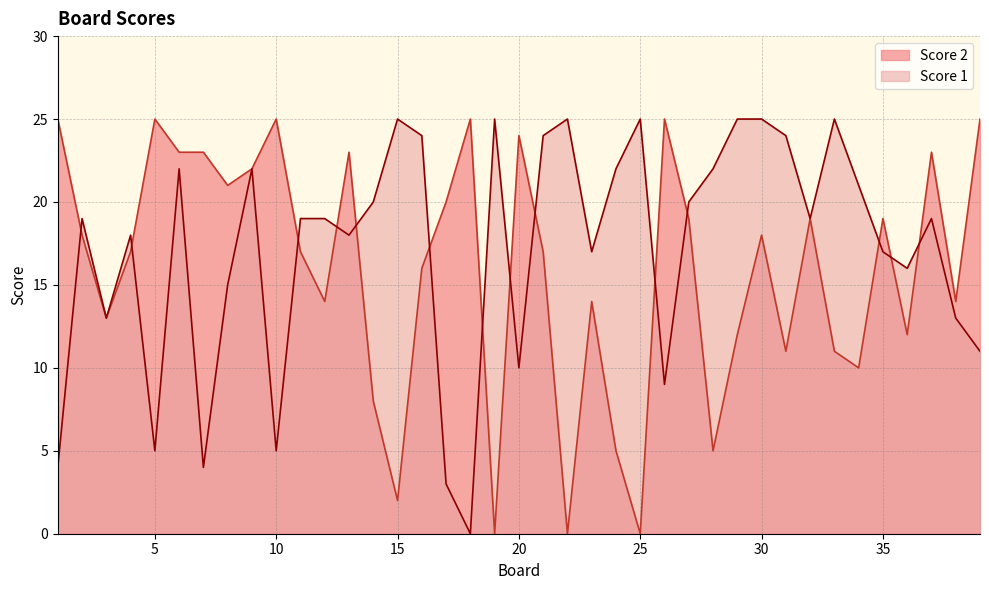

The Score 2 series shows 13 at 3. True or false?

True